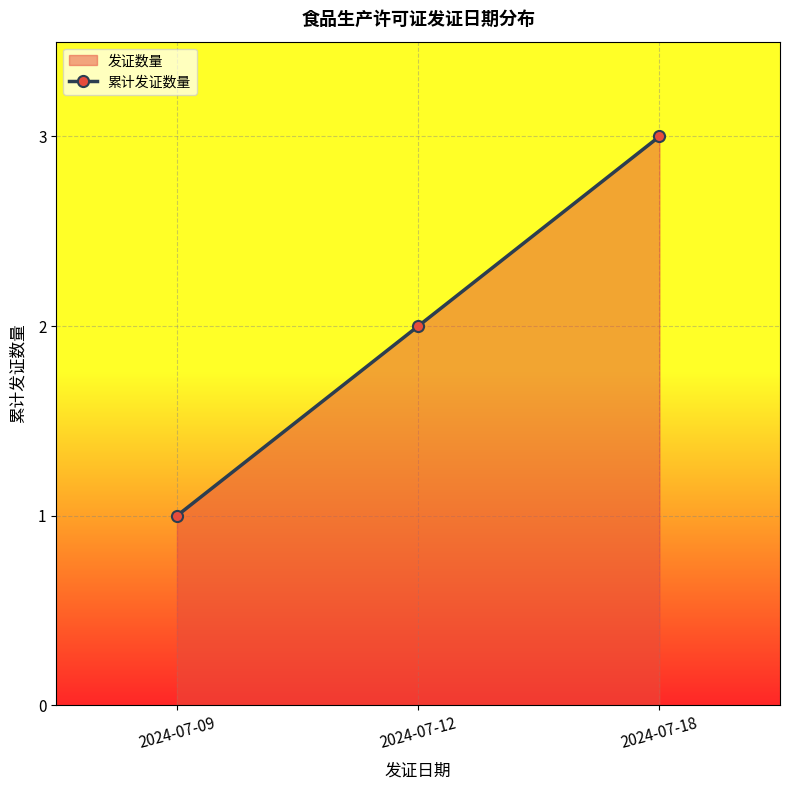

How many values are below 2?

1